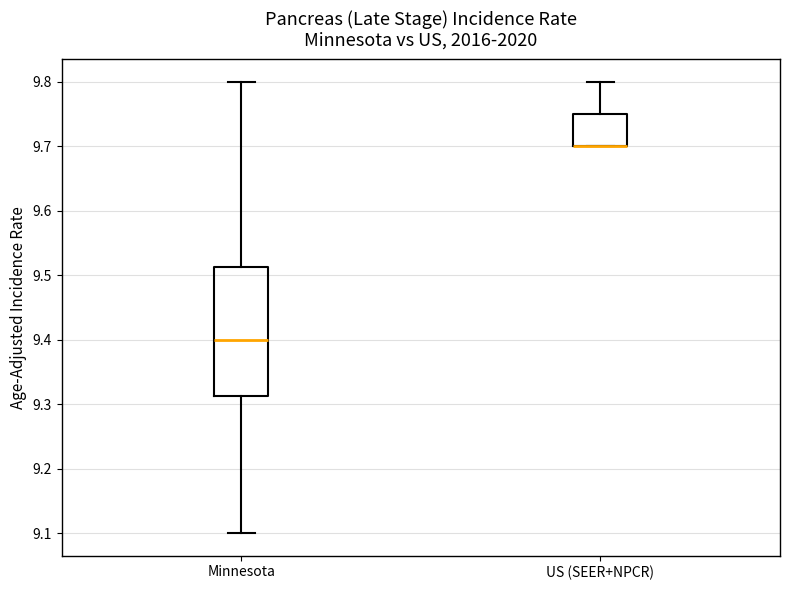

Reading left to right, transcribe this box plot: for each box, give where its median line is, the range the box spans, and where its two whiskers end, as read against the y-axis. The values are not printed on the chart, so give them approximately, as read against the axis.

Minnesota: median 9.40, box 9.31 to 9.51, whiskers 9.10 to 9.80
US (SEER+NPCR): median 9.70 (drawn on the box's lower edge), box 9.70 to 9.75, whiskers 9.70 to 9.80